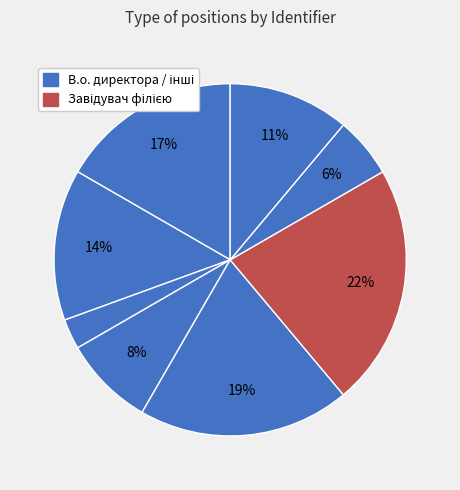

How many segments does this pie chart have?

8